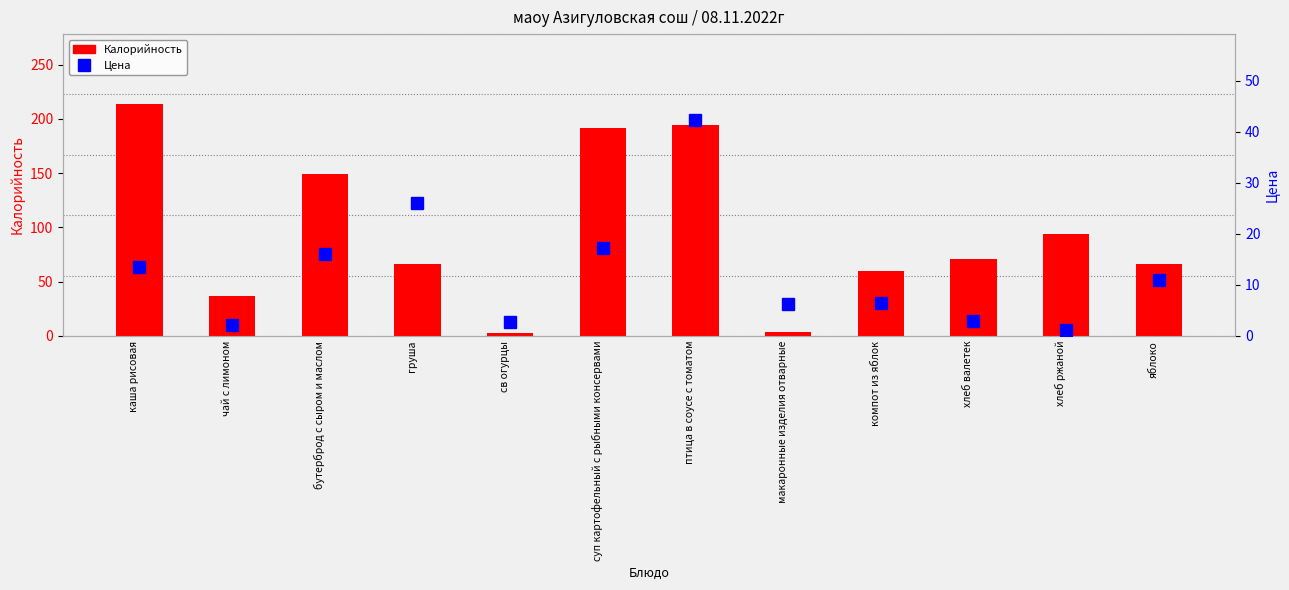

What is the approximate value of Цена at макаронные изделия отварные?

6.2